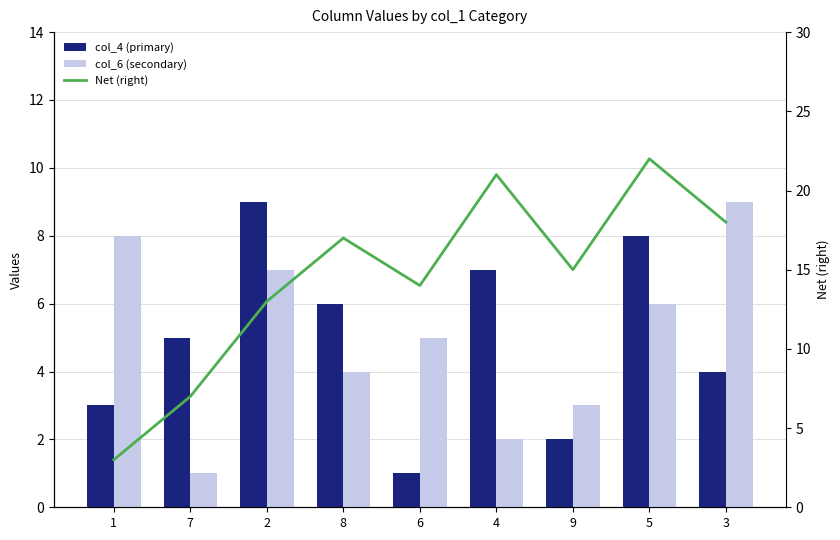

At which category is the sum across all series the highest?

5